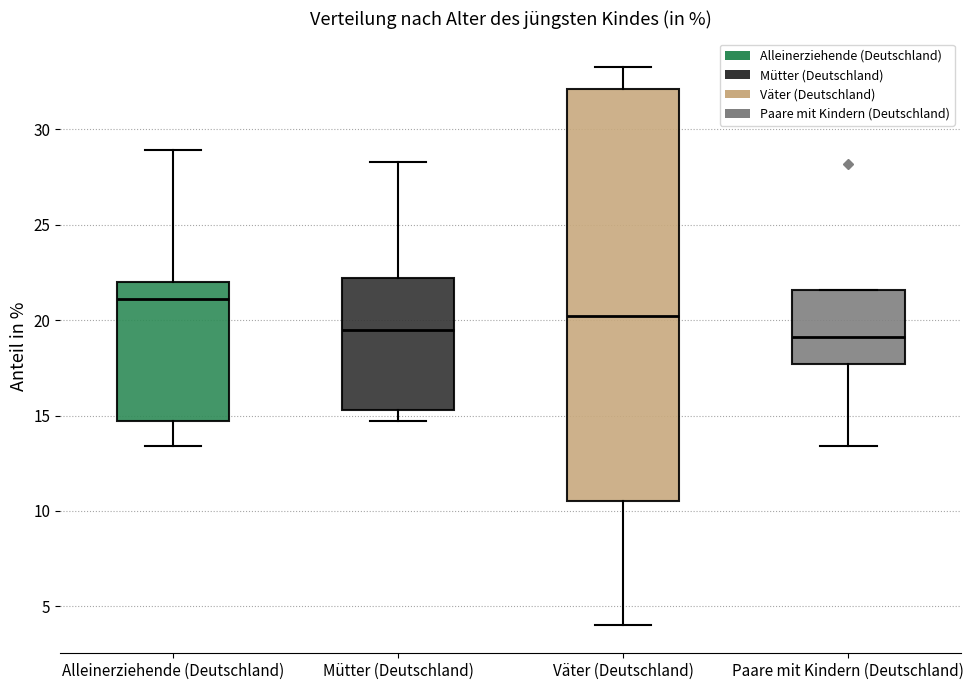

Where does the median line of the box for Mütter (Deutschland) sit on the y-axis? The values are not printed on the chart, so give them approximately, as read against the axis.

19.5